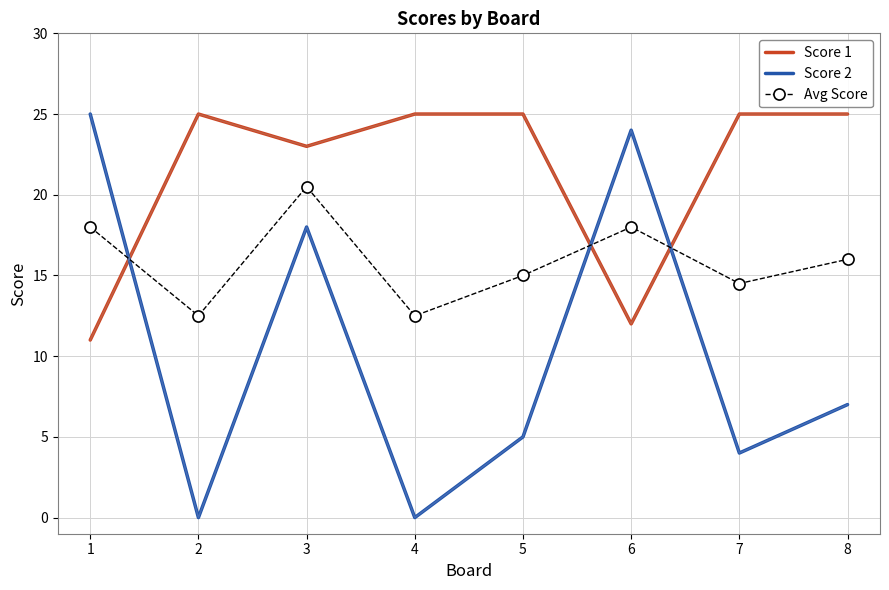

Rank the series at 6 from lowest to highest value.

Score 1, Avg Score, Score 2